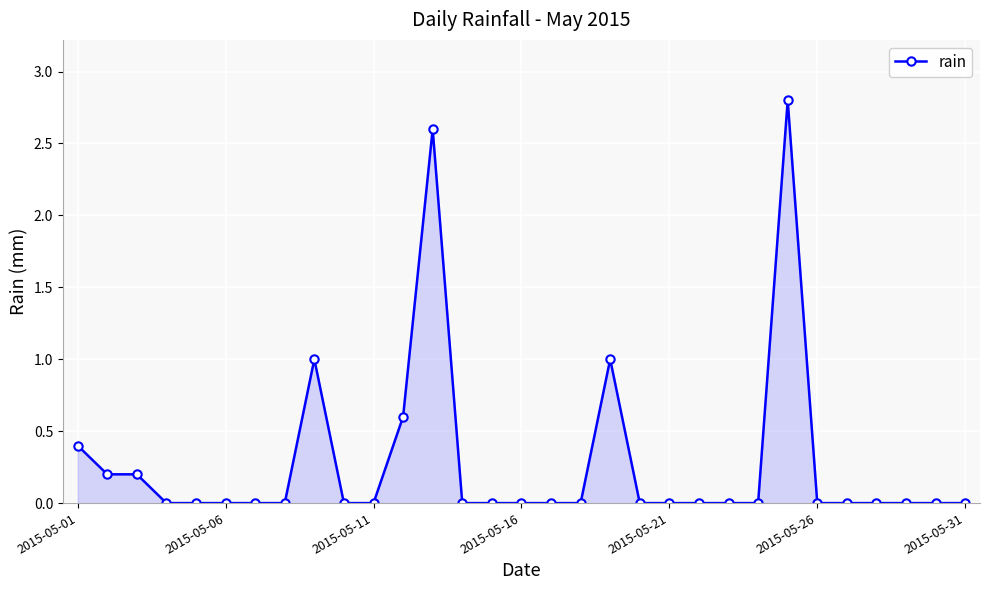

How many lines are shown in the chart?

1